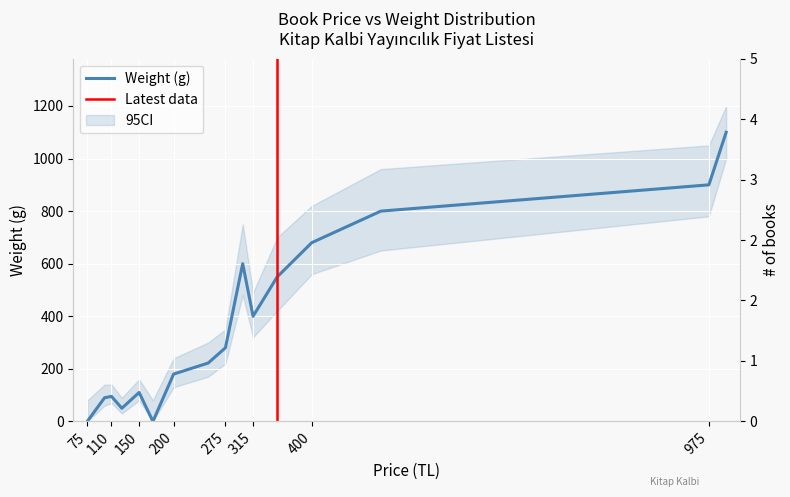

Rank the categories by value from highest to lowest.

1000, 975, 500, 400, 300, 350, 315, 275, 250, 200, 150, 110, 100, 125, 75, 170